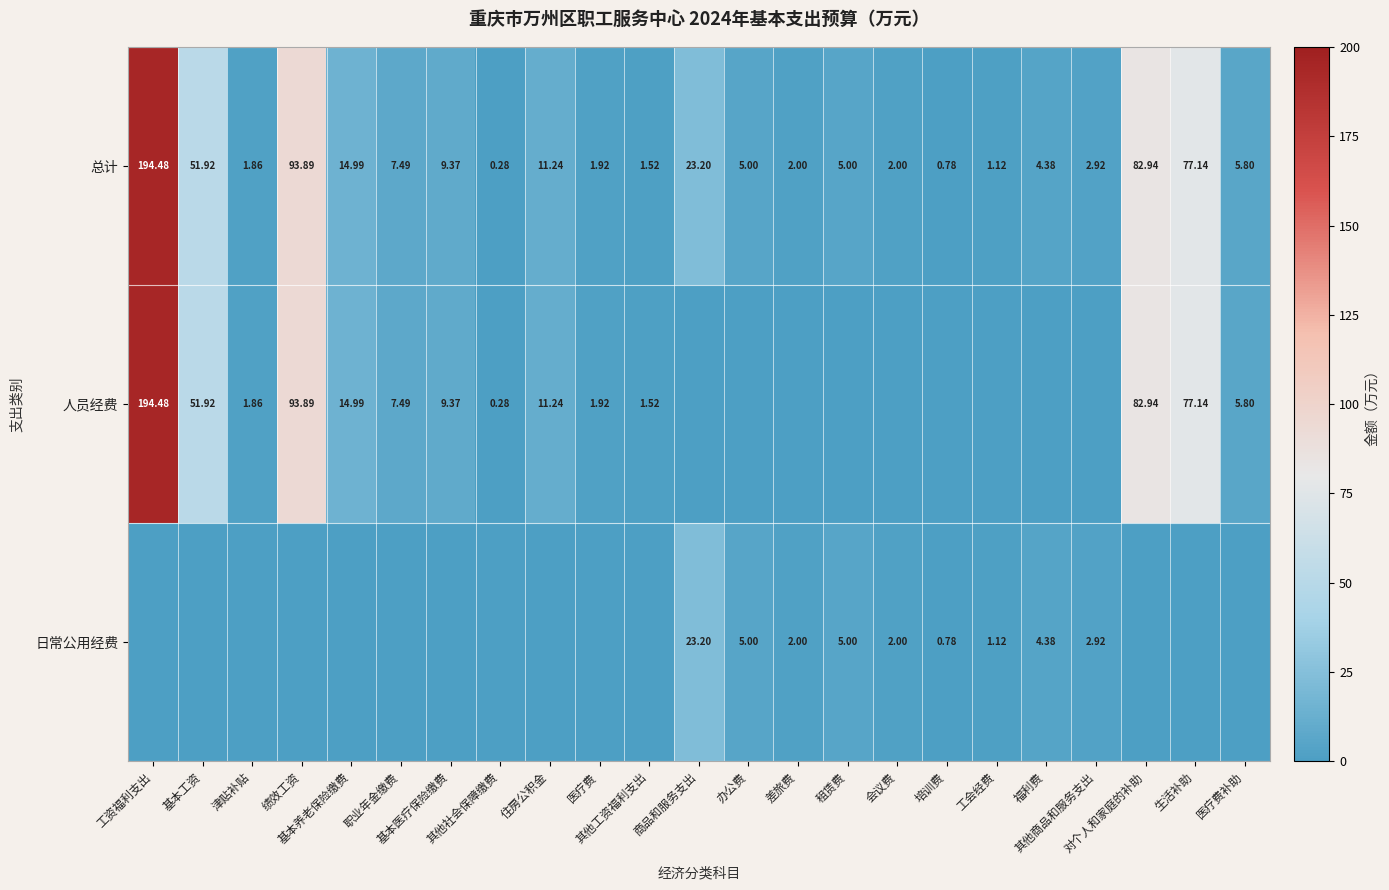

At which category is the sum across all series the highest?

工资福利支出